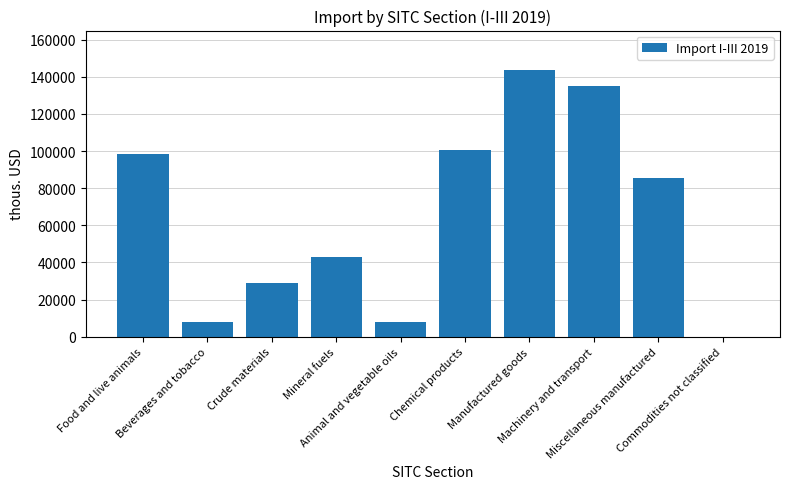

What is the sum of all values?

650607